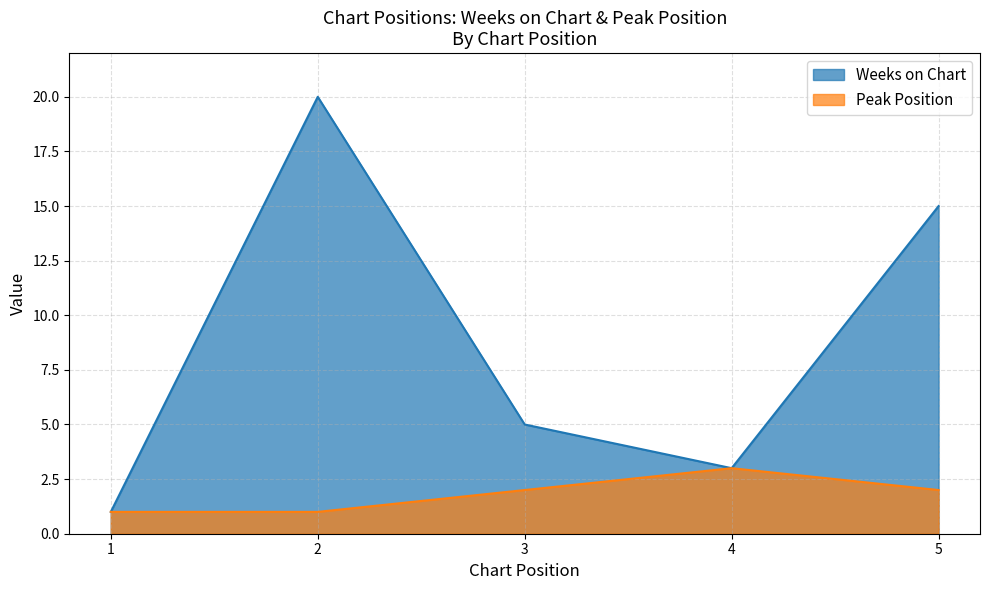

Which series has the largest total across all categories?

Weeks on Chart